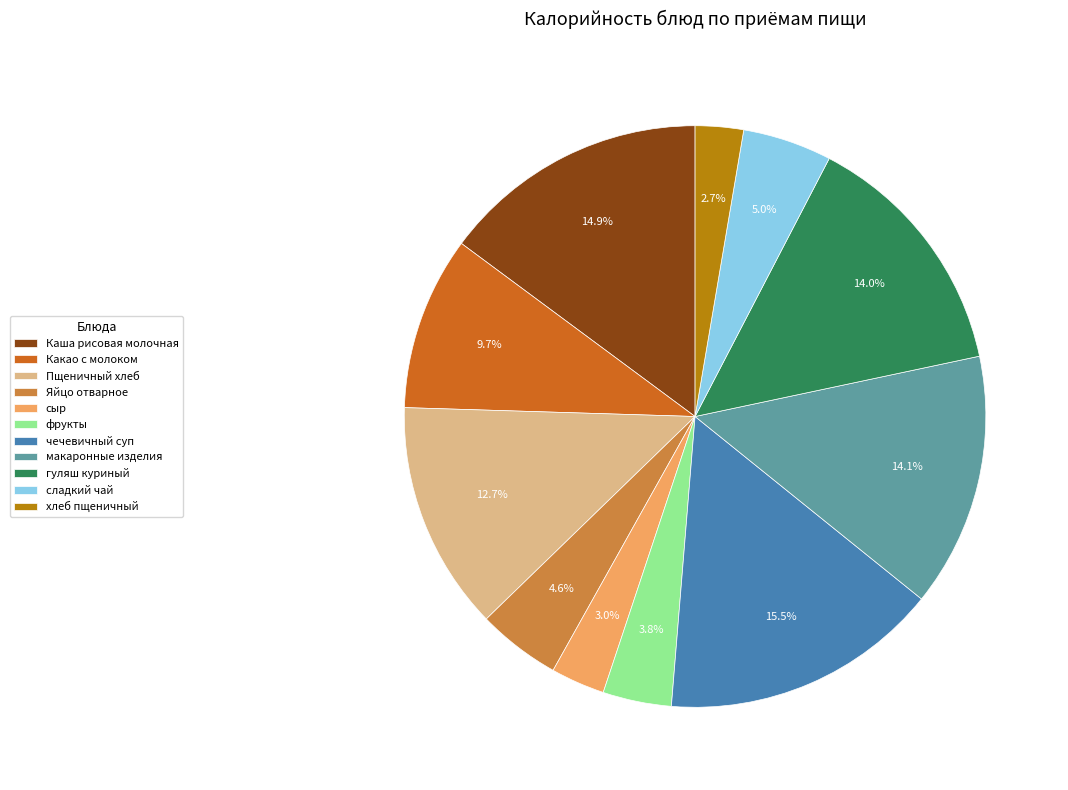

Between Каша рисовая молочная and фрукты, which is larger?

Каша рисовая молочная